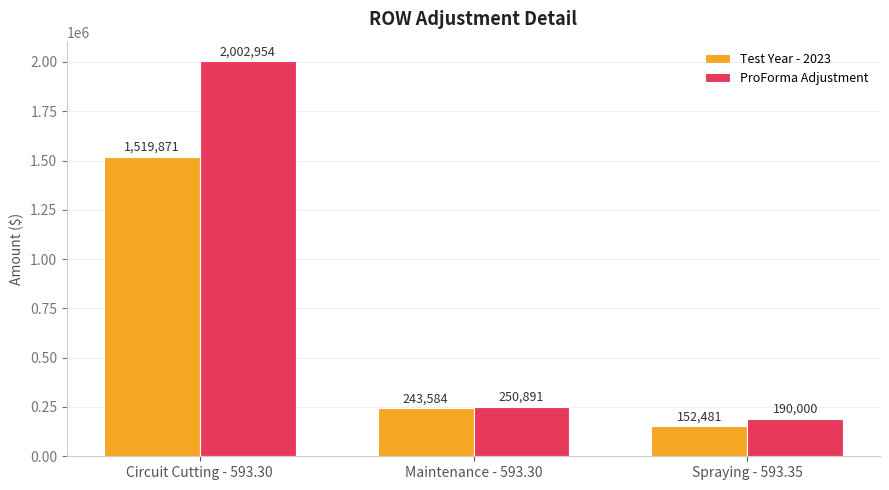

Which series has the largest total across all categories?

ProForma Adjustment